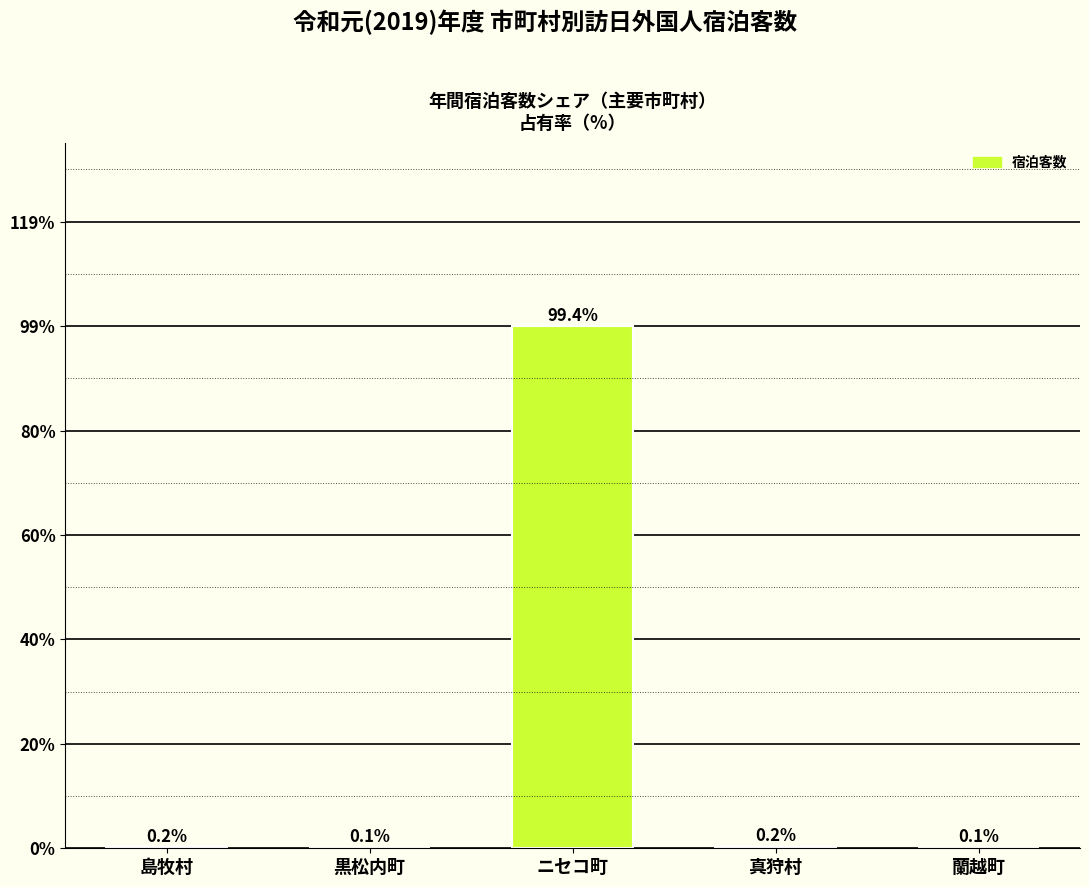

The chart shows a value of 99.4 at ニセコ町. True or false?

True